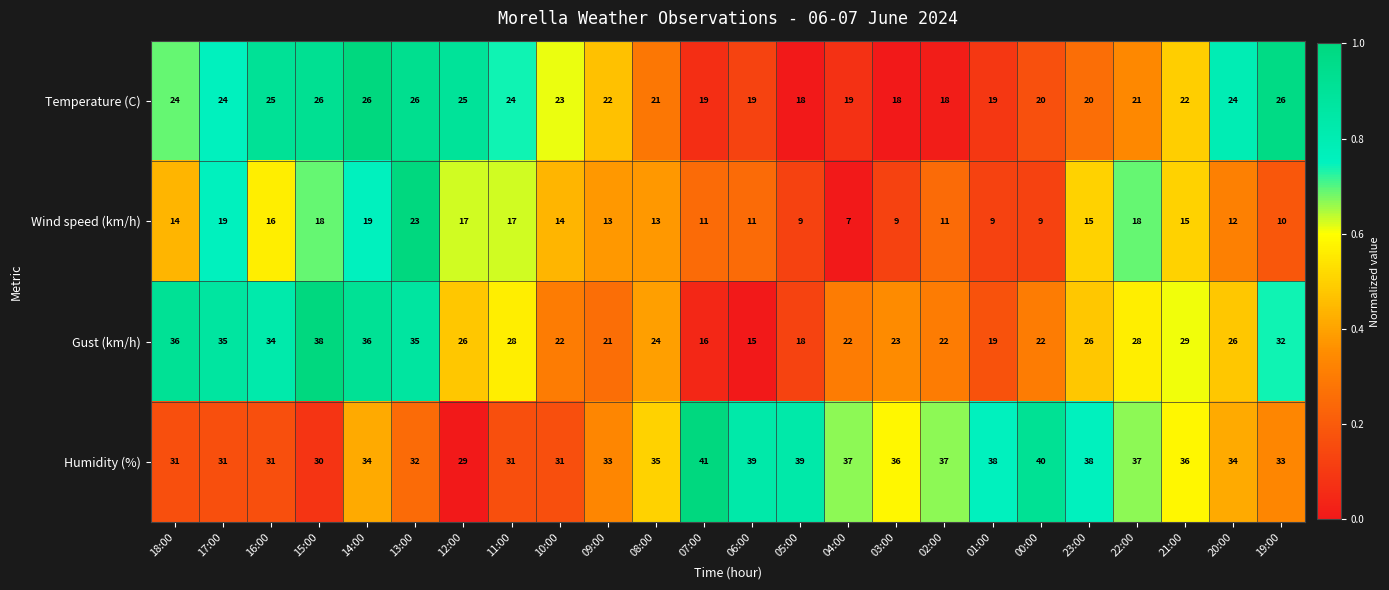

At which label does Temperature (C) first exceed 22?

18:00